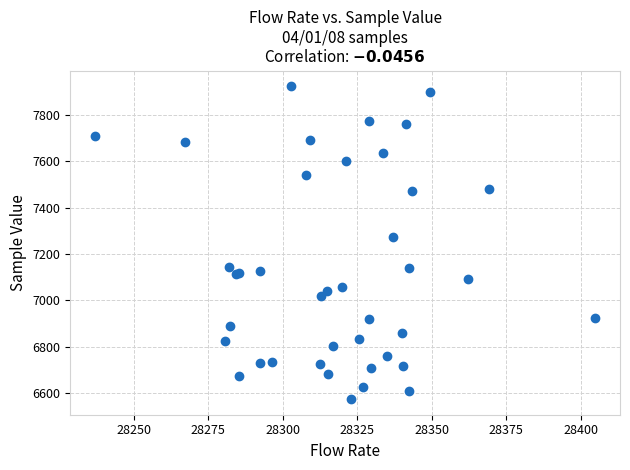

What Y value in the scatter plot is closest to 7248?

7273